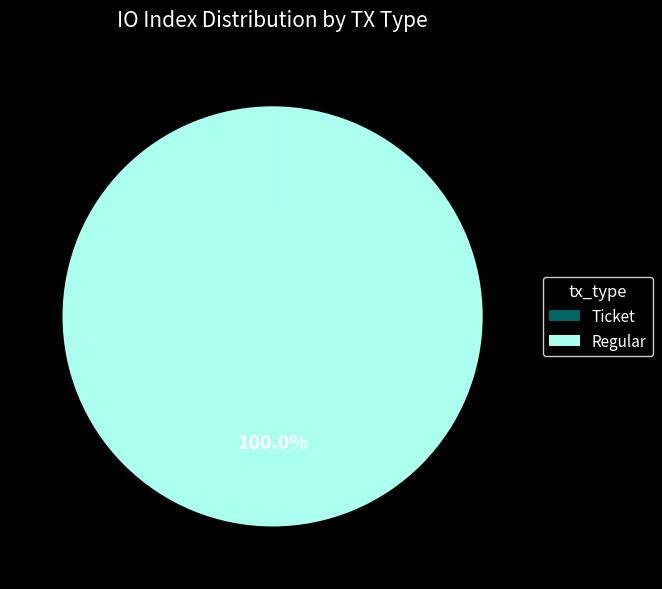

Which slice is the largest?

Regular